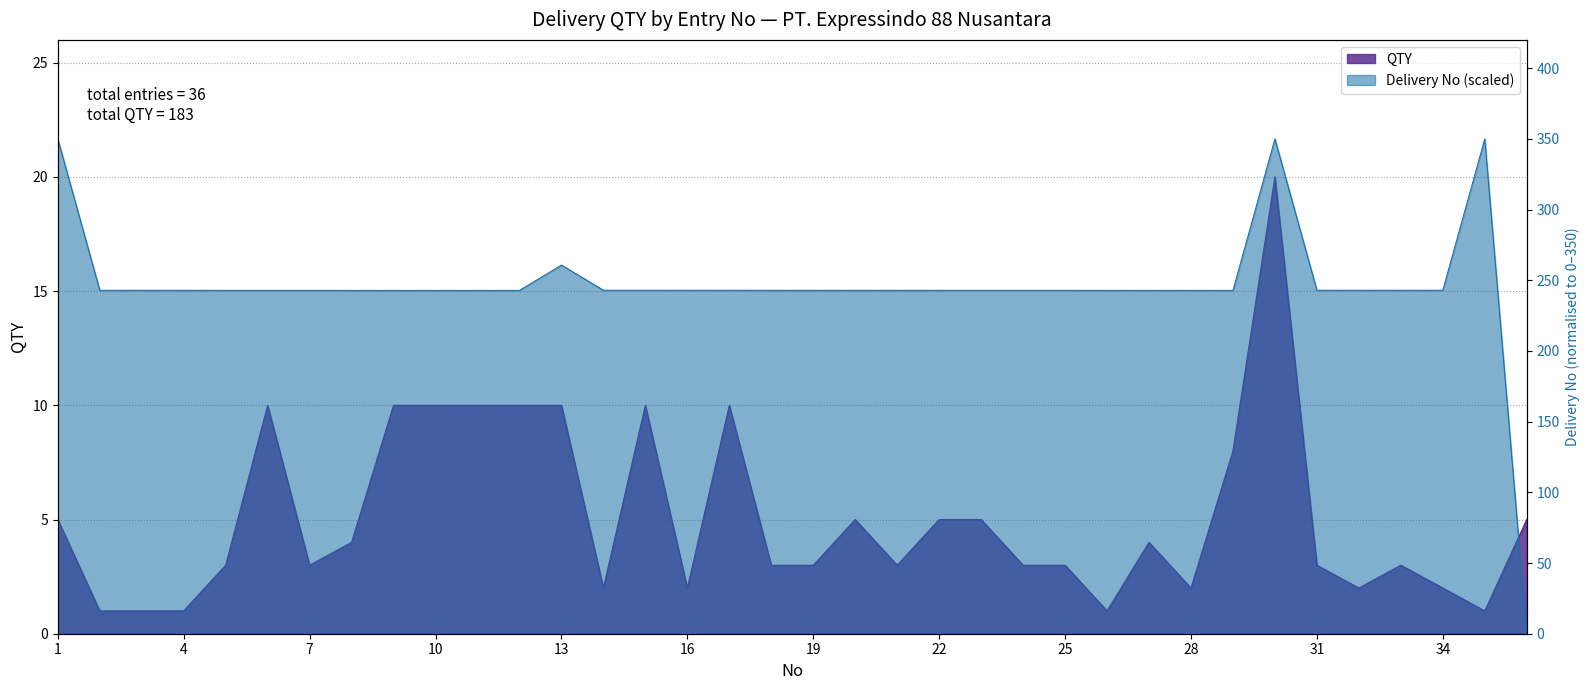

What is the spread (max minus min) of values at 19?

239.9